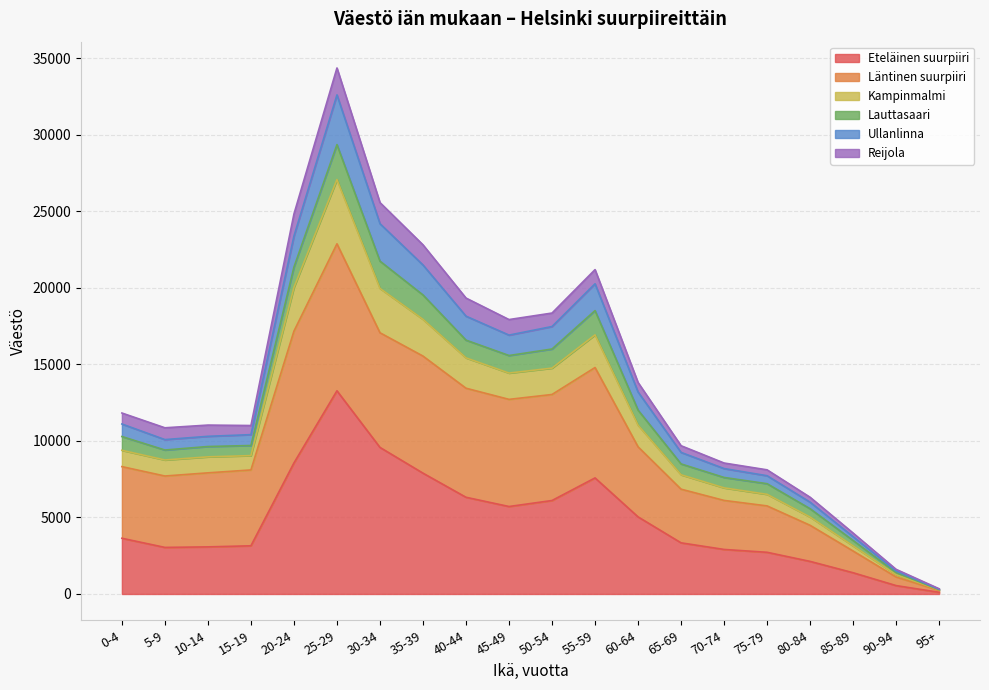

True or false: Kampinmalmi has more than 0 points higher than both neighbors.

True